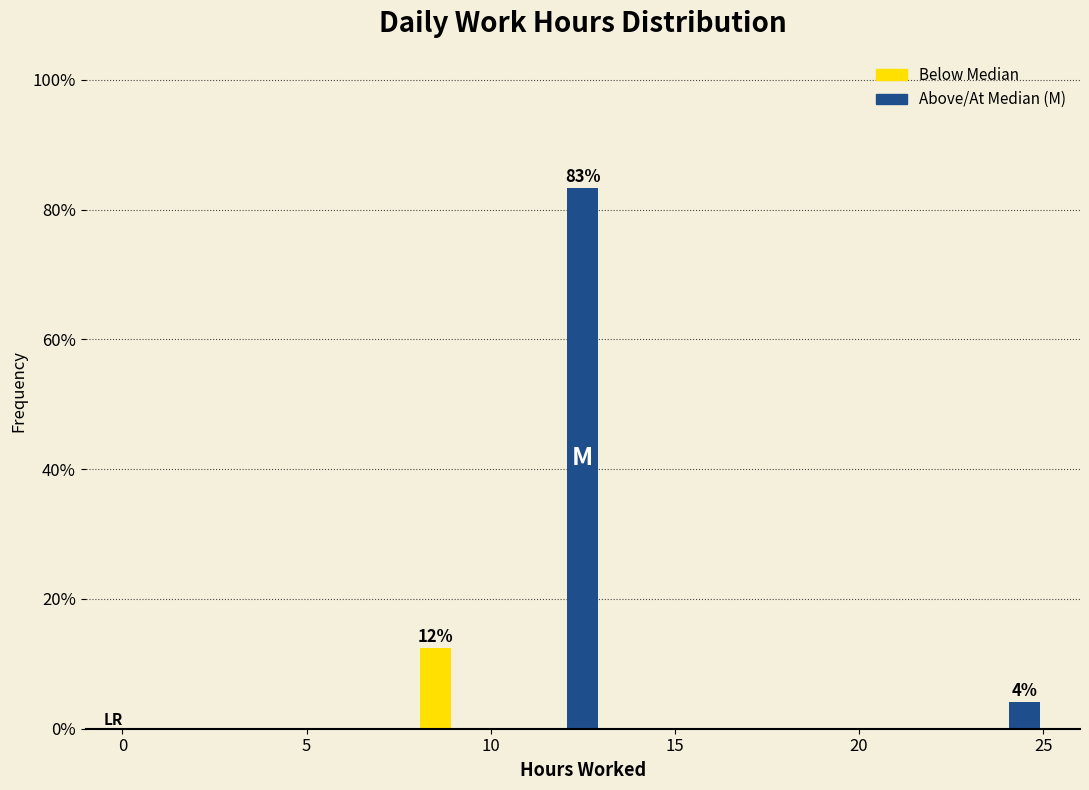

Read against the x-axis, roughly where is the centre of the tallest bar?

12.5